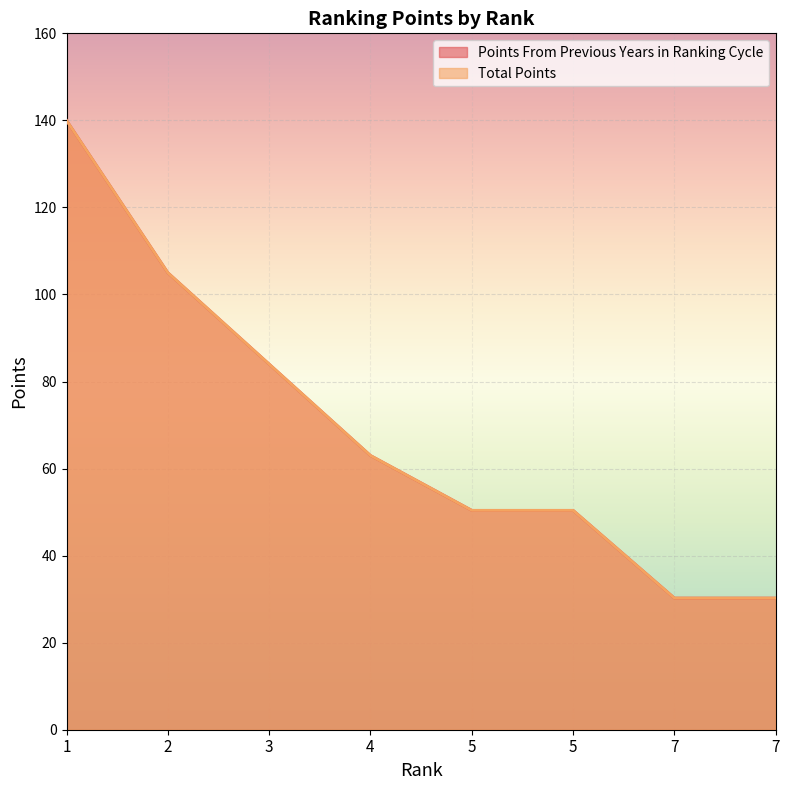

Where is Total Points nearest to the value 85?

3